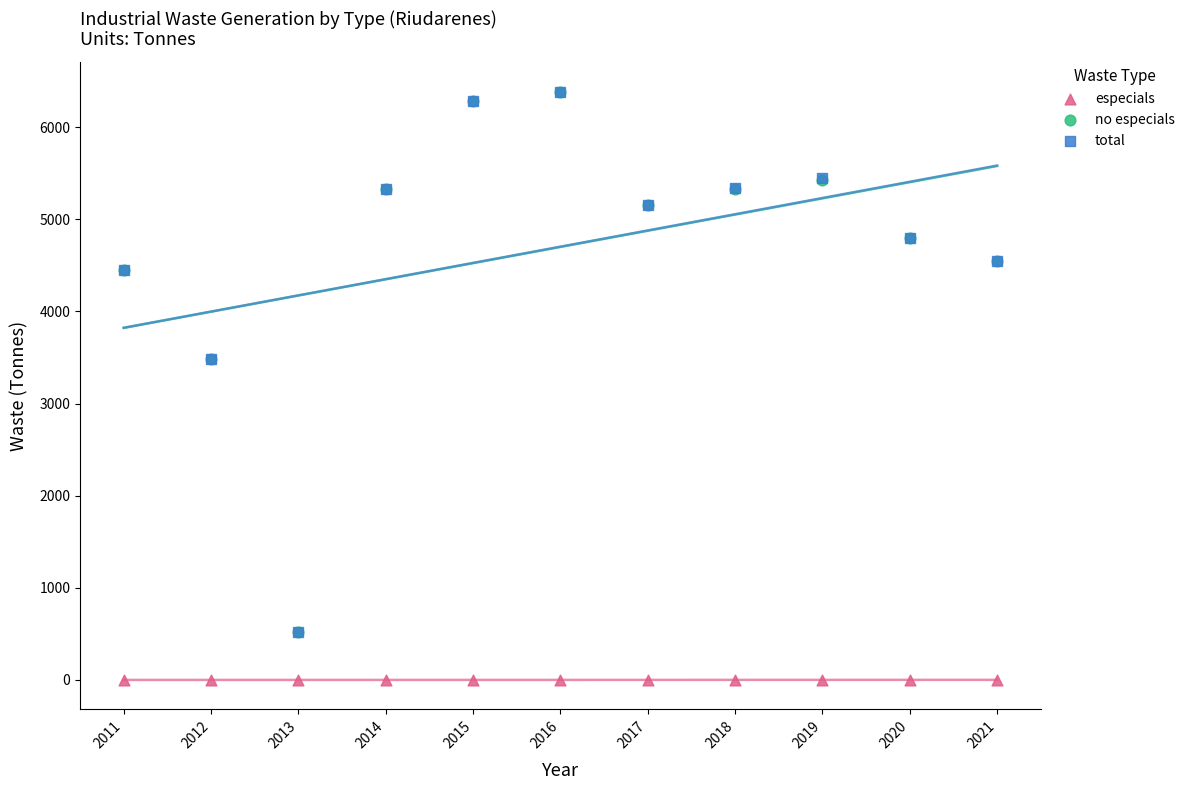

What are all the series names shown in the legend?

especials, no especials, total